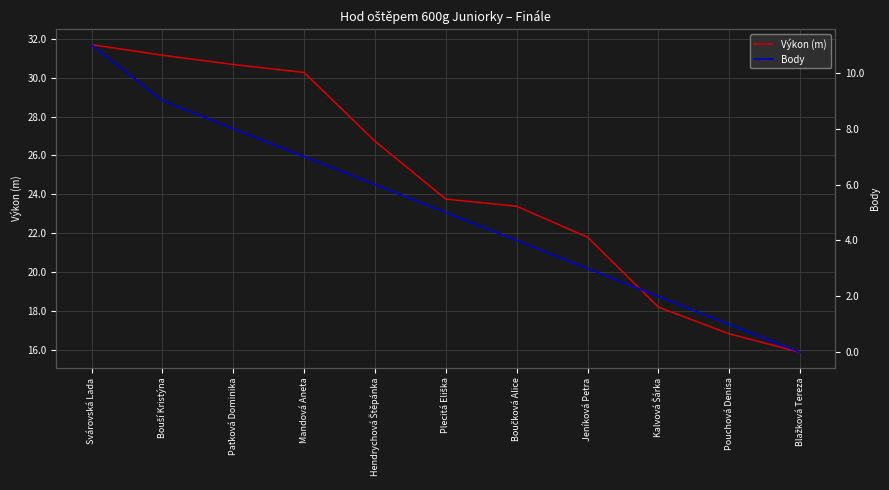

What is the label of the 5th point from the left?

Hendrychová Štěpánka